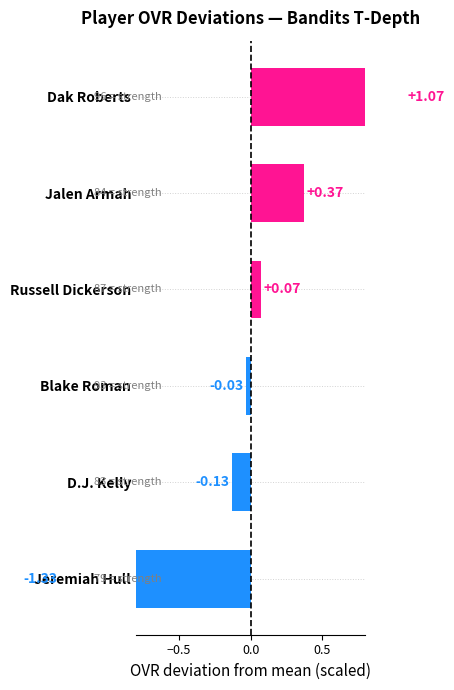

What position from the right is Dak Roberts?

6